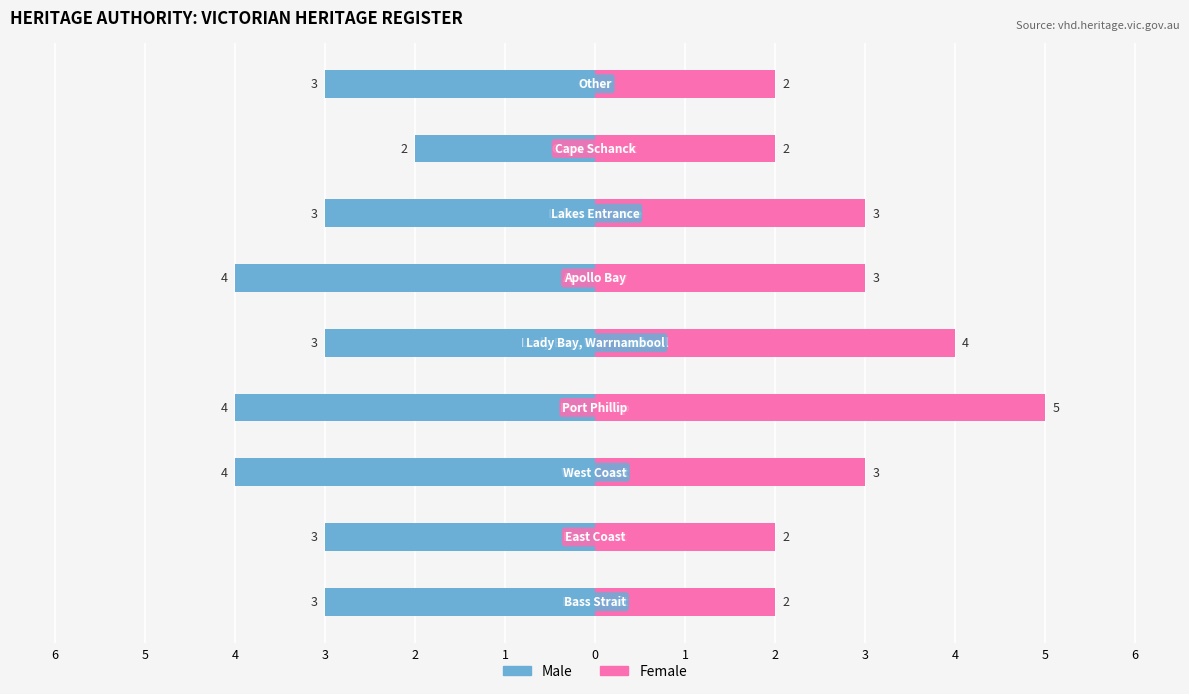

What is the total value across all series at 4?

-1